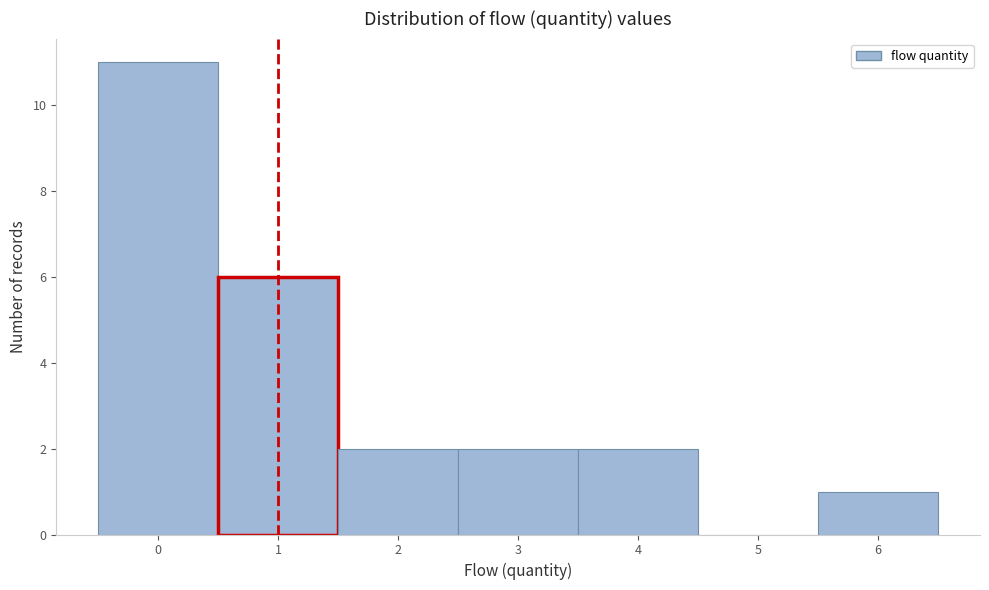

Reading left to right, transcribe this chart: for each bar, give the range it covers on the x-axis and its height. The values are not printed on the chart, so give them approximately, as read against the axis.

-0.5 to 0.5: 11
0.5 to 1.5: 6
1.5 to 2.5: 2
2.5 to 3.5: 2
3.5 to 4.5: 2
4.5 to 5.5: 0
5.5 to 6.5: 1